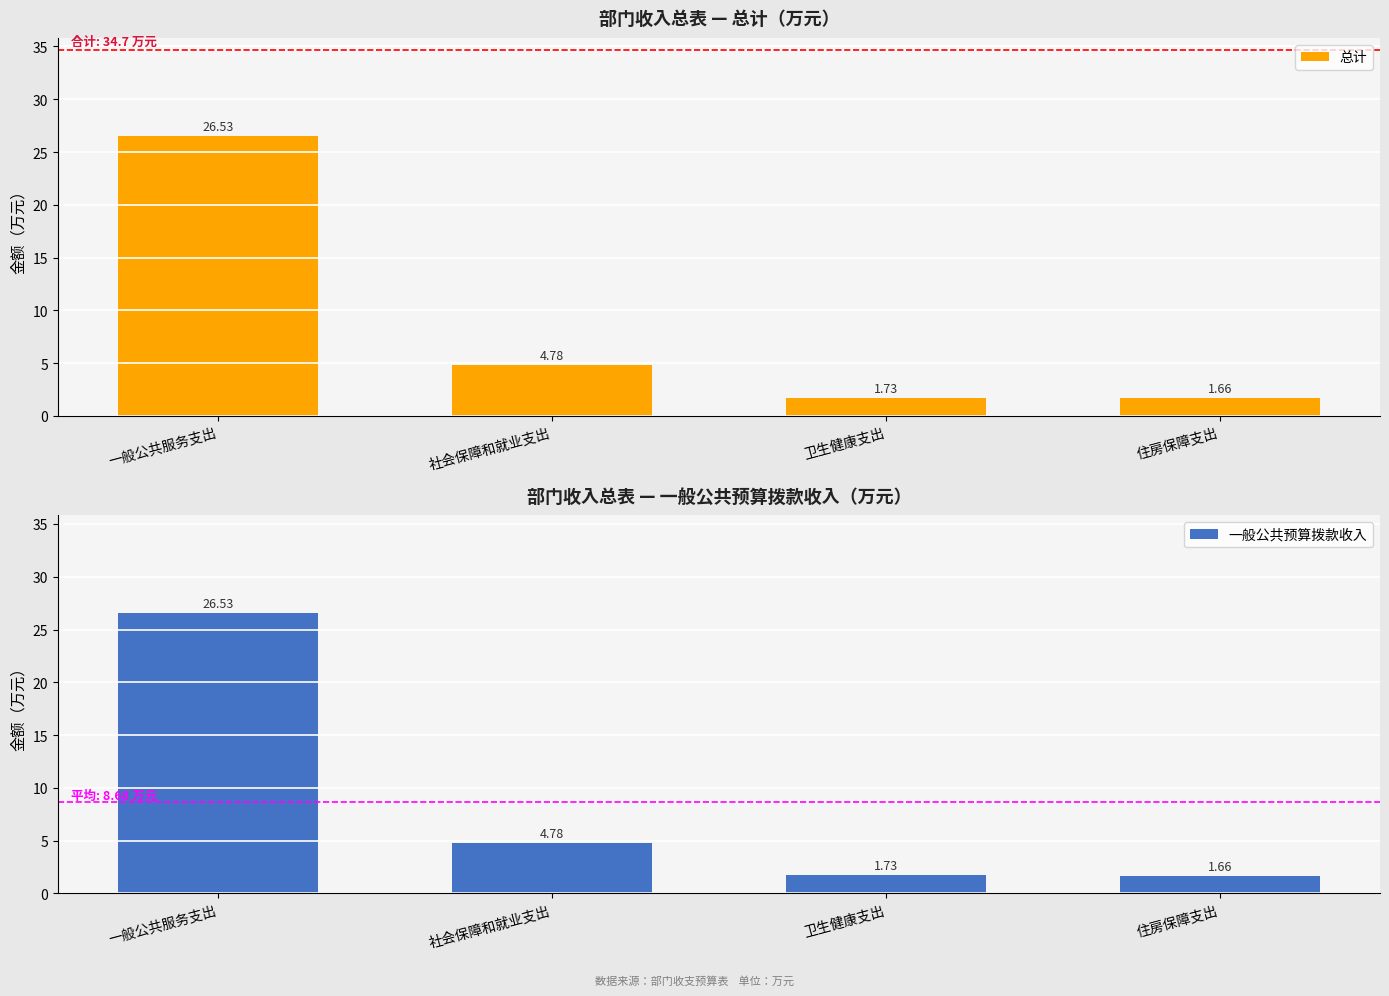

What is the label of the 4th bar from the right?

一般公共服务支出